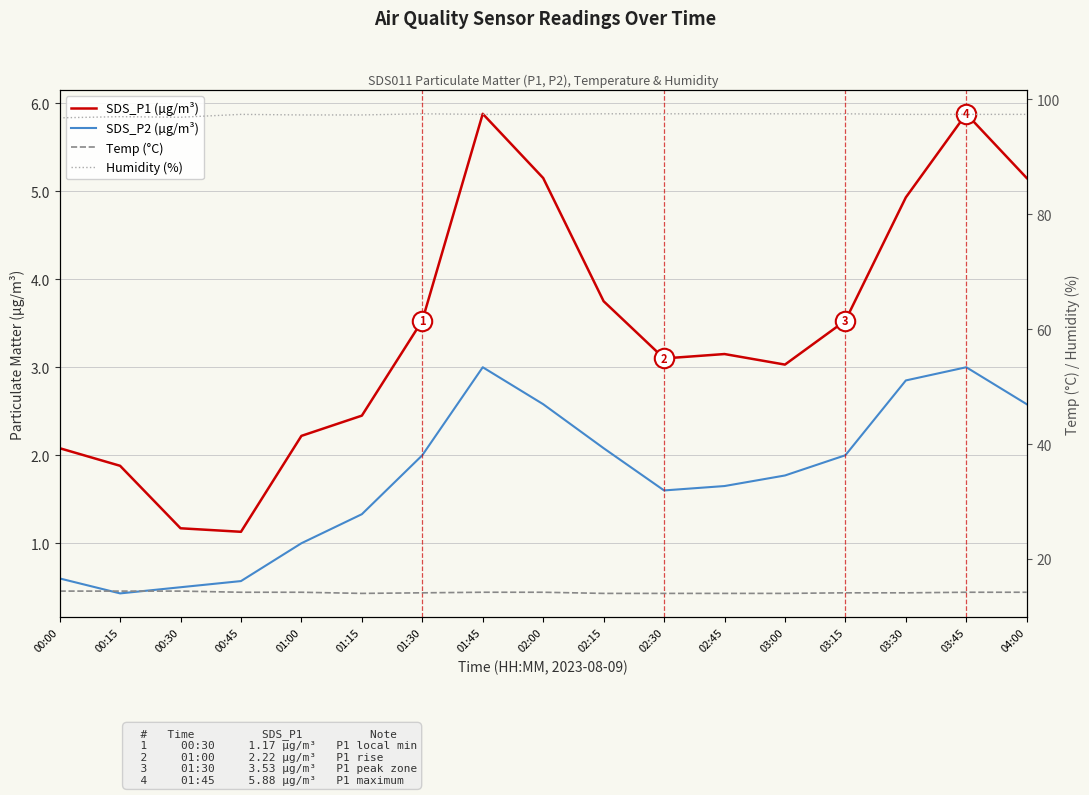

What is the smallest value displayed?

0.4